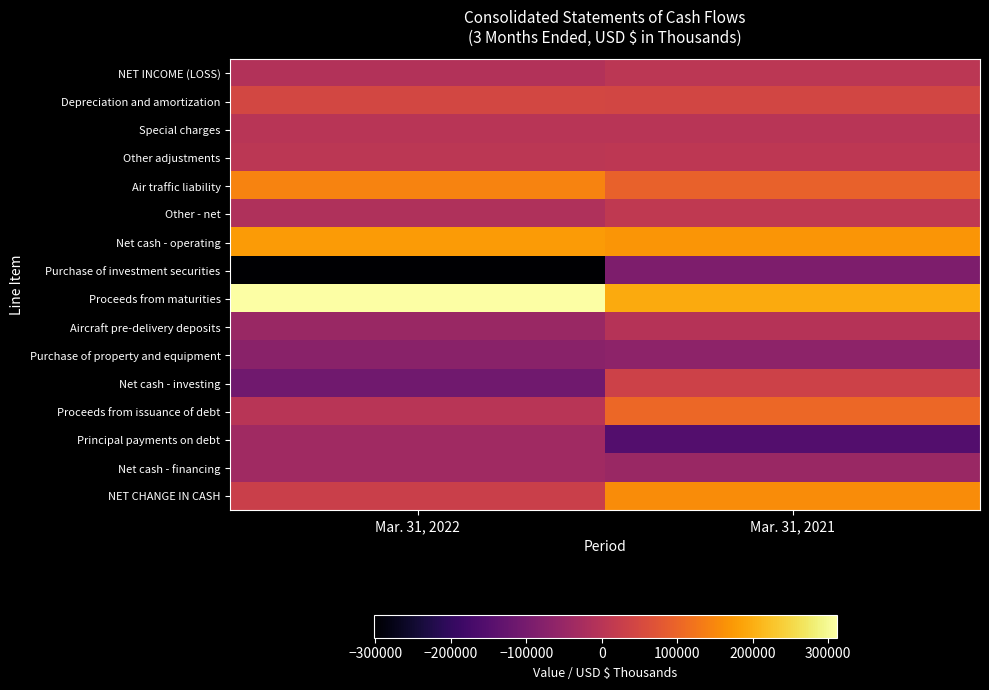

Reading left to right, list all the values displayed in this chart.

NET INCOME (LOSS): Mar. 31, 2022=-7881	Mar. 31, 2021=6869
Depreciation and amortization: Mar. 31, 2022=46343	Mar. 31, 2021=43174
Special charges: Mar. 31, 2022=142	Mar. 31, 2021=1738
Other adjustments: Mar. 31, 2022=6155	Mar. 31, 2021=8318
Air traffic liability: Mar. 31, 2022=145169	Mar. 31, 2021=95541
Other - net: Mar. 31, 2022=-13927	Mar. 31, 2021=12353
Net cash - operating: Mar. 31, 2022=176001	Mar. 31, 2021=167993
Purchase of investment securities: Mar. 31, 2022=-302161	Mar. 31, 2021=-89338
Proceeds from maturities: Mar. 31, 2022=311332	Mar. 31, 2021=194534
Aircraft pre-delivery deposits: Mar. 31, 2022=-46694	Mar. 31, 2021=-3300
Purchase of property and equipment: Mar. 31, 2022=-71659	Mar. 31, 2021=-66199
Net cash - investing: Mar. 31, 2022=-109754	Mar. 31, 2021=35681
Proceeds from issuance of debt: Mar. 31, 2022=0	Mar. 31, 2021=105000
Principal payments on debt: Mar. 31, 2022=-37335	Mar. 31, 2021=-151517
Net cash - financing: Mar. 31, 2022=-37643	Mar. 31, 2021=-47166
NET CHANGE IN CASH: Mar. 31, 2022=28604	Mar. 31, 2021=156508